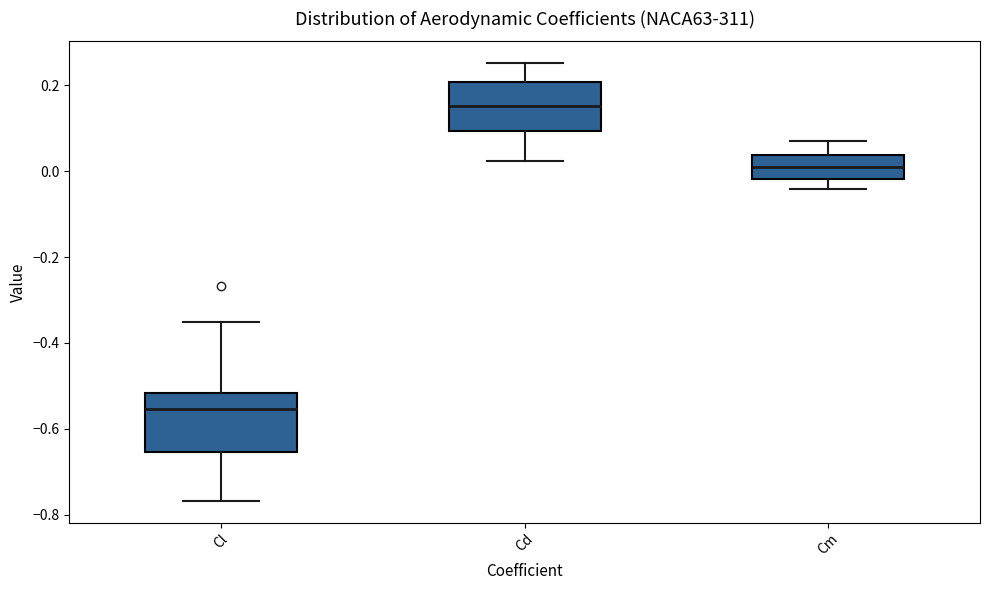

Where does the upper whisker of the box for Cm end on the y-axis? The values are not printed on the chart, so give them approximately, as read against the axis.

0.08